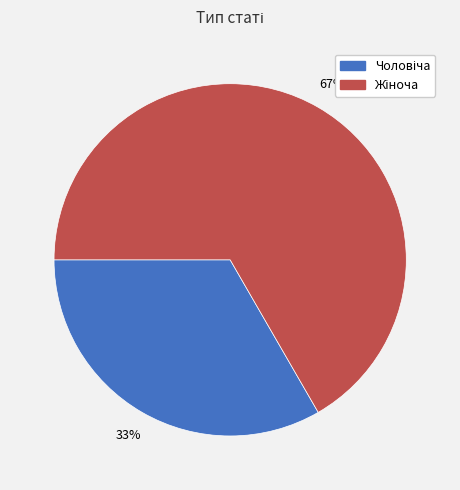

Is there any slice that represents more than half of the pie?

Yes